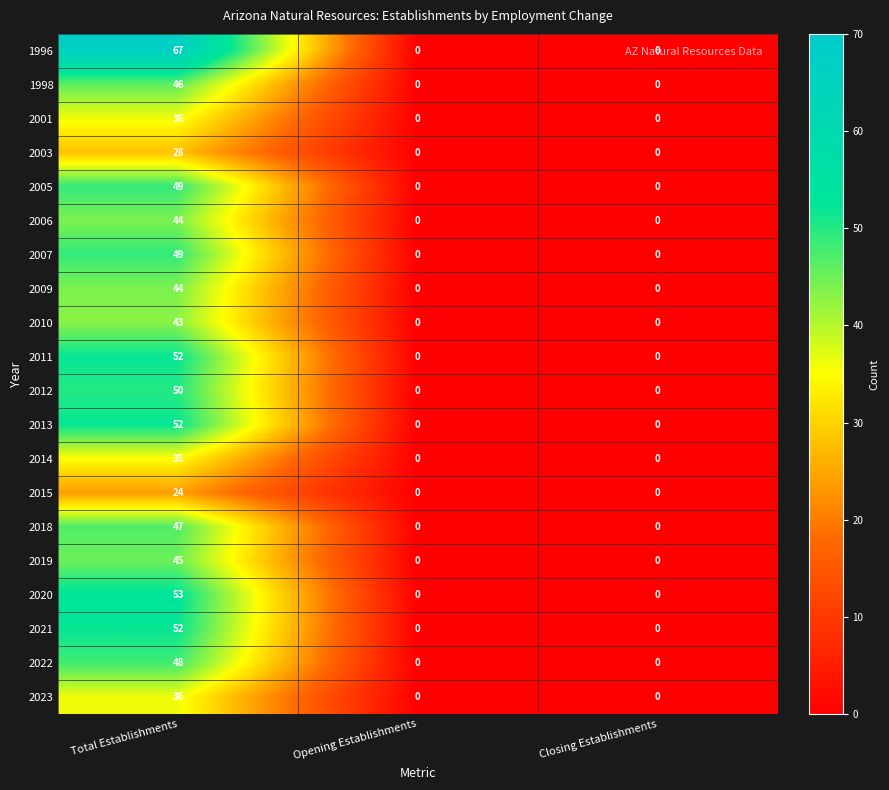

At which category is the sum across all series the highest?

Total Establishments